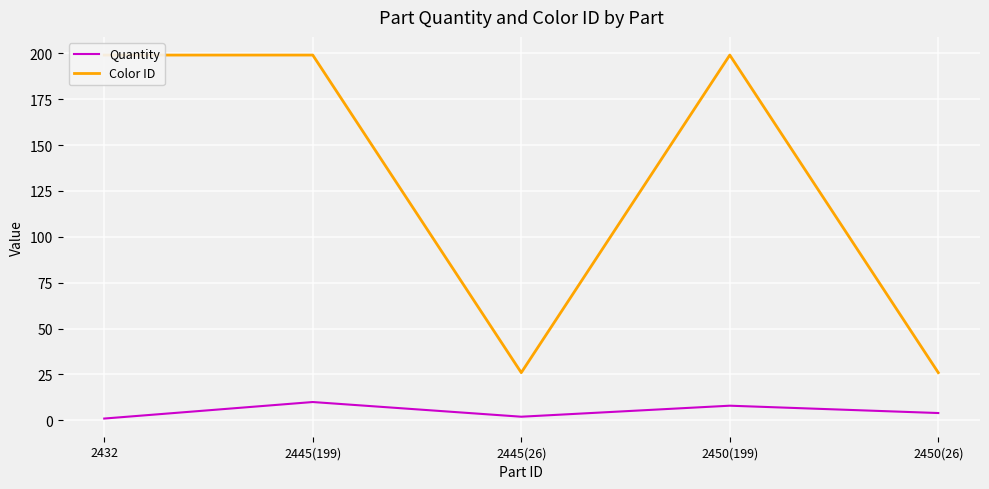

How many interior local valleys does the Color ID series have?

1